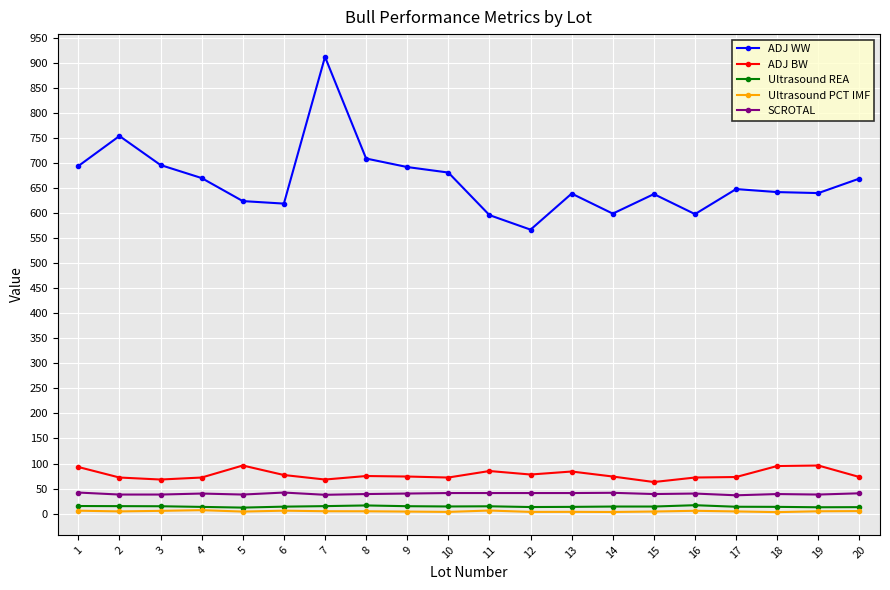

How many data points does each series have?

20